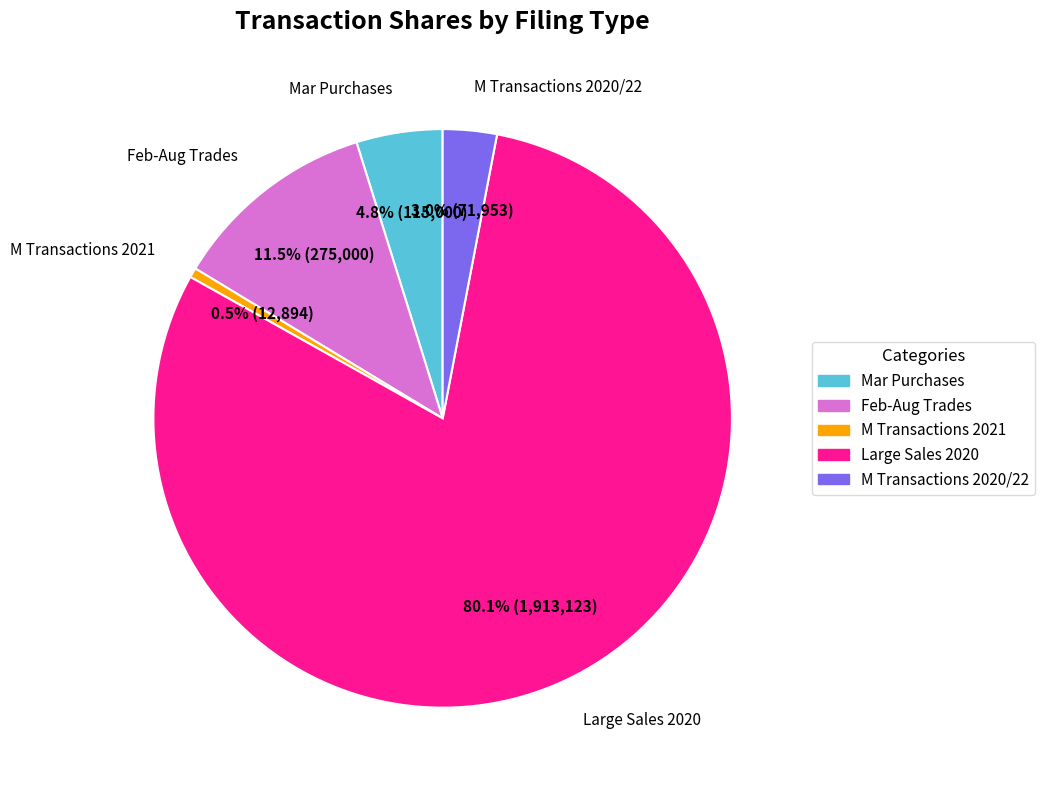

What is the smallest slice in the pie chart?

M Transactions 2021